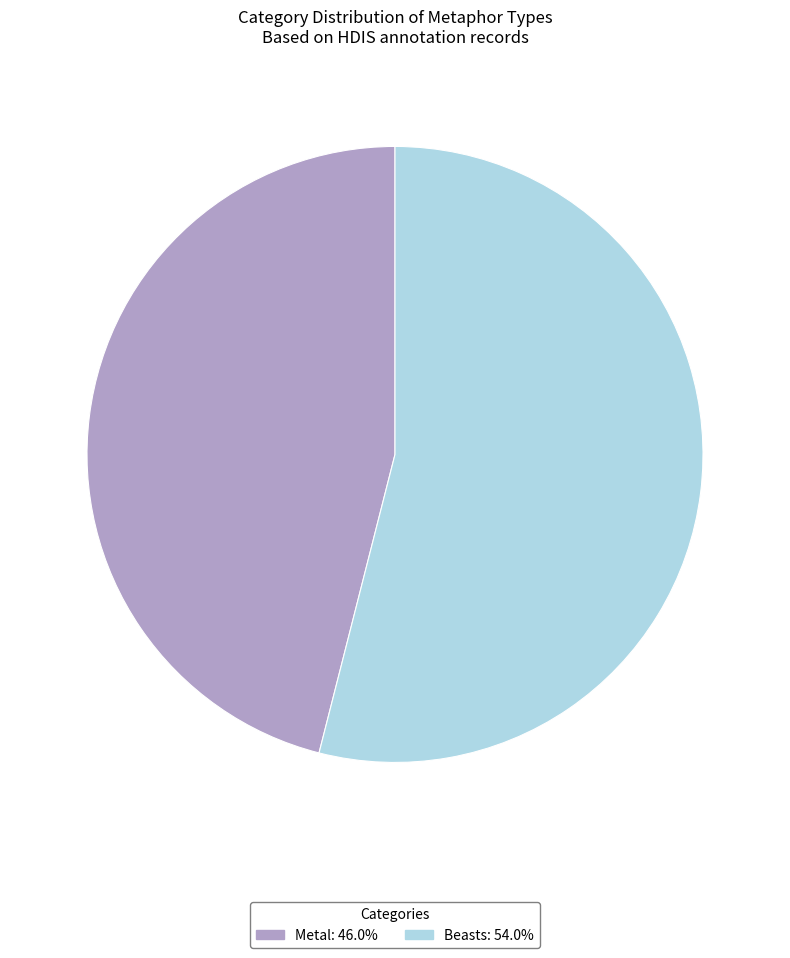

Which has a higher value, Metal or Beasts?

Beasts